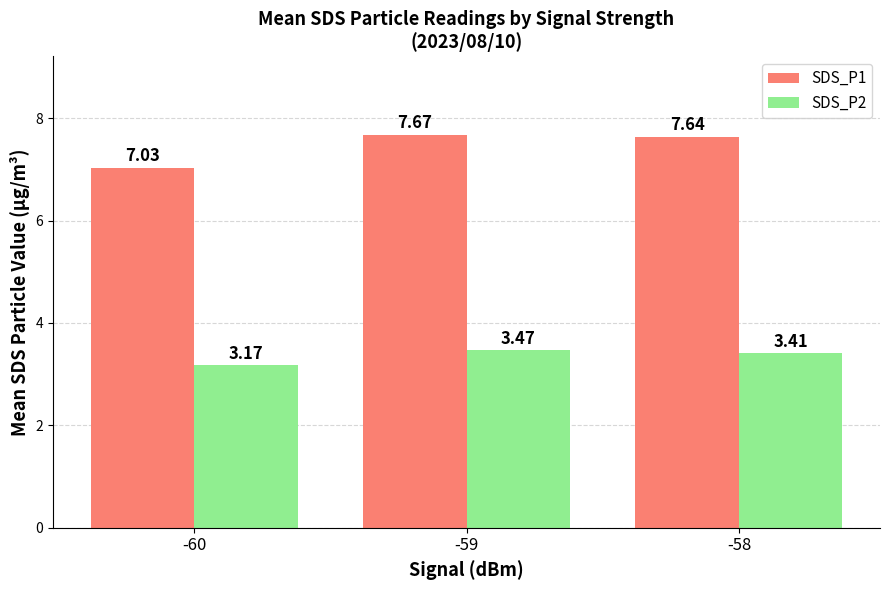

Is the value of SDS_P1 at -60 greater than the value of SDS_P2 at -59?

Yes